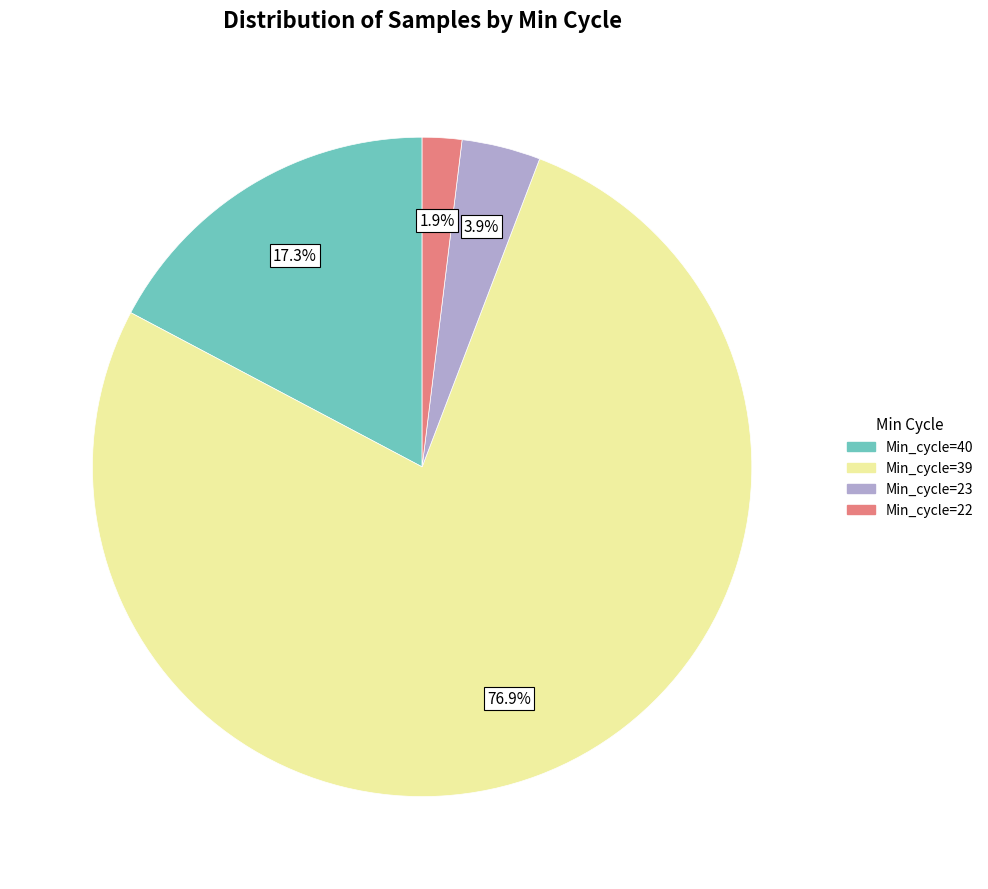

To the nearest percent, what is the average slice percentage?

25%